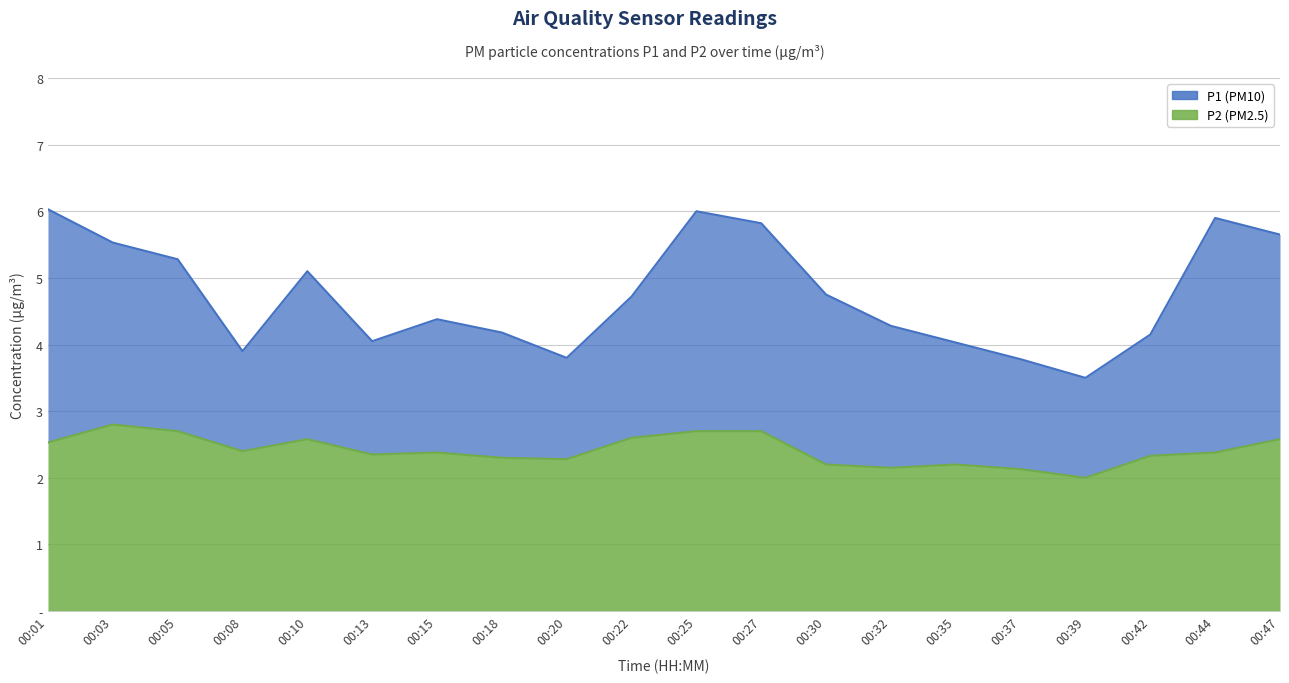

Where is P1 nearest to the value 4?

00:35